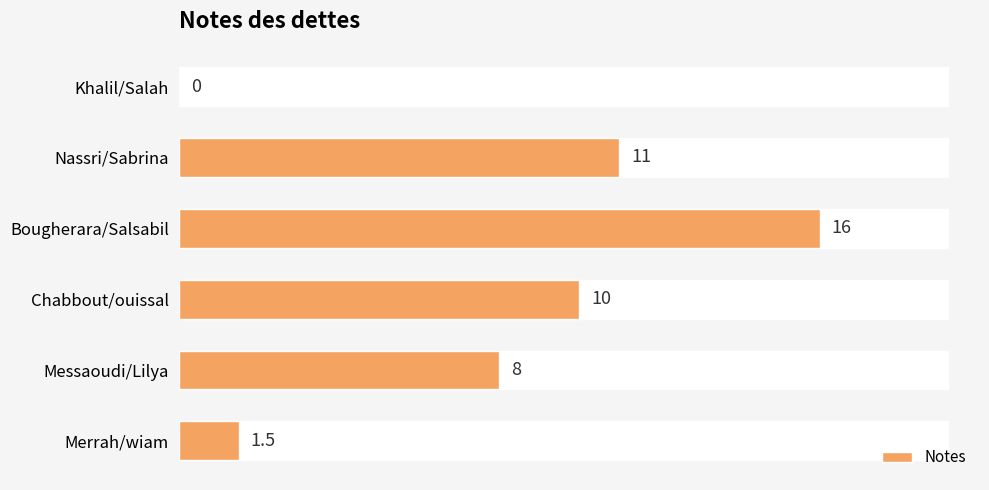

Does the chart contain any negative values?

No